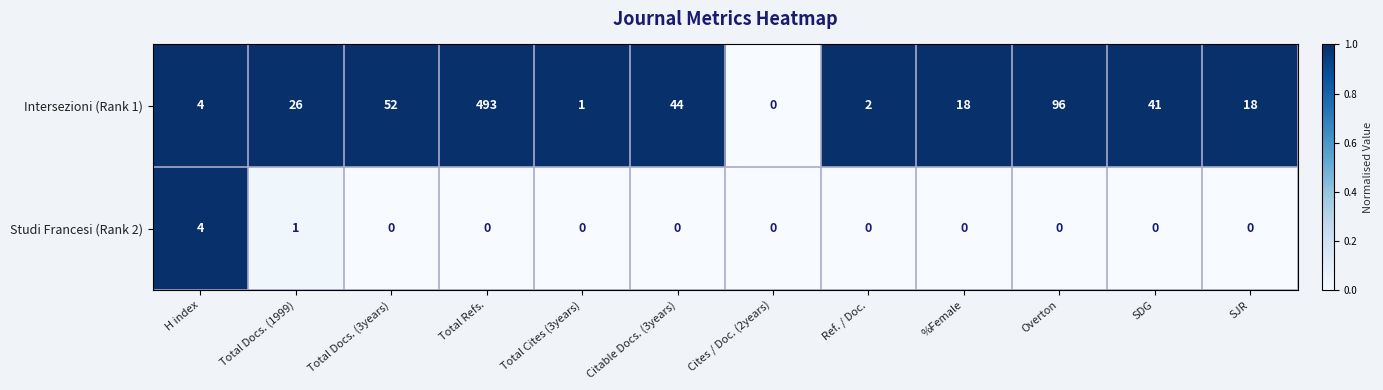

What is the sum of all Studi Francesi (Rank 2) values?

5